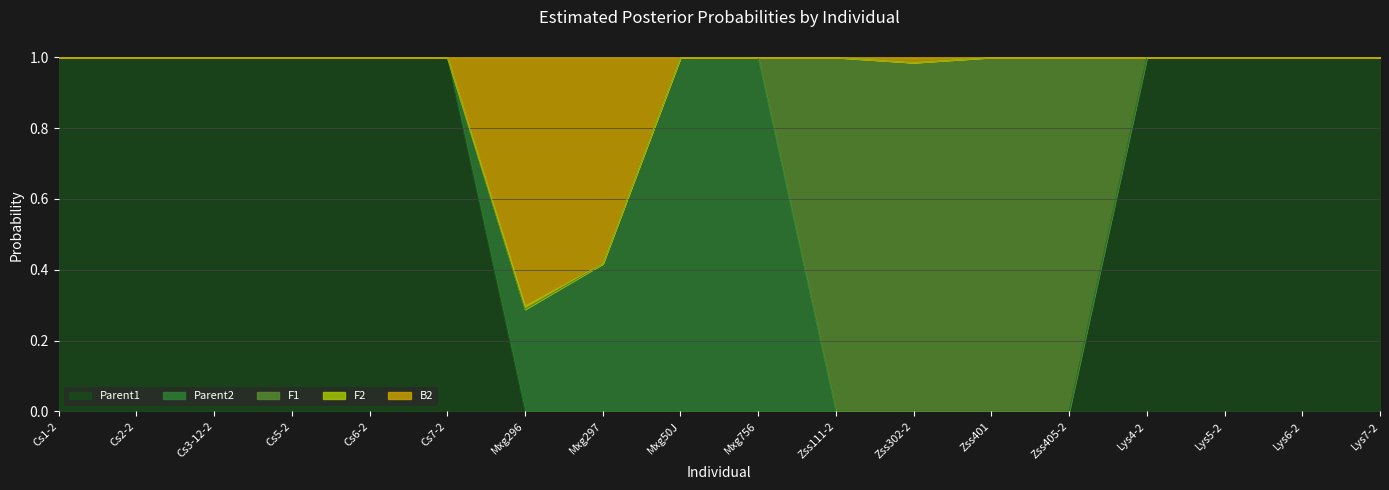

True or false: F2 has more than 0 points higher than both neighbors.

True